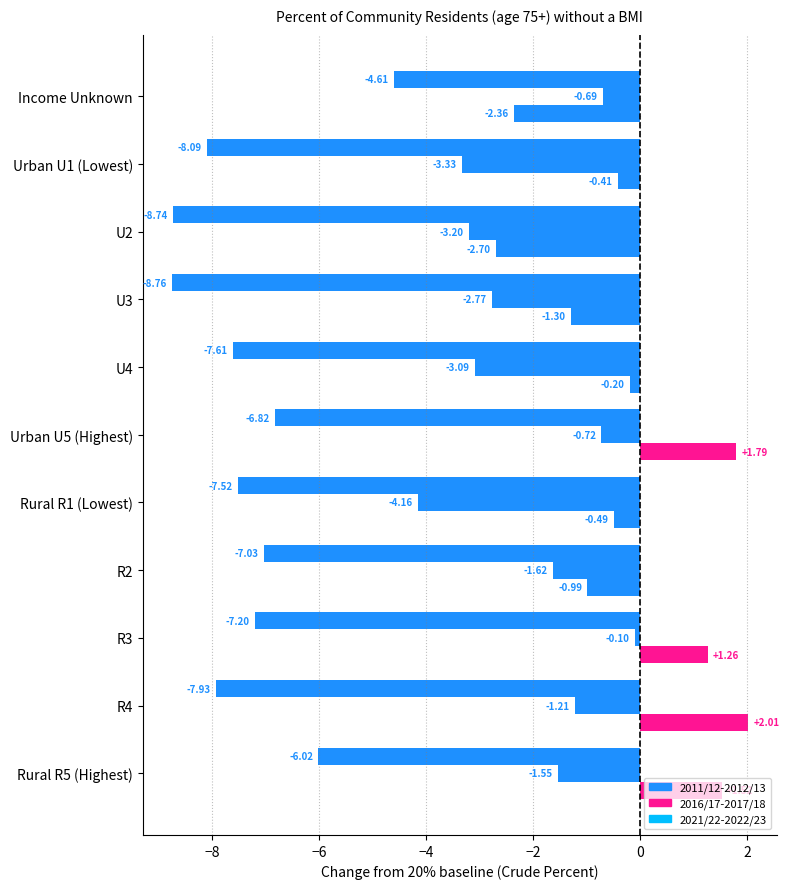

Count the number of categories in the chart.

11